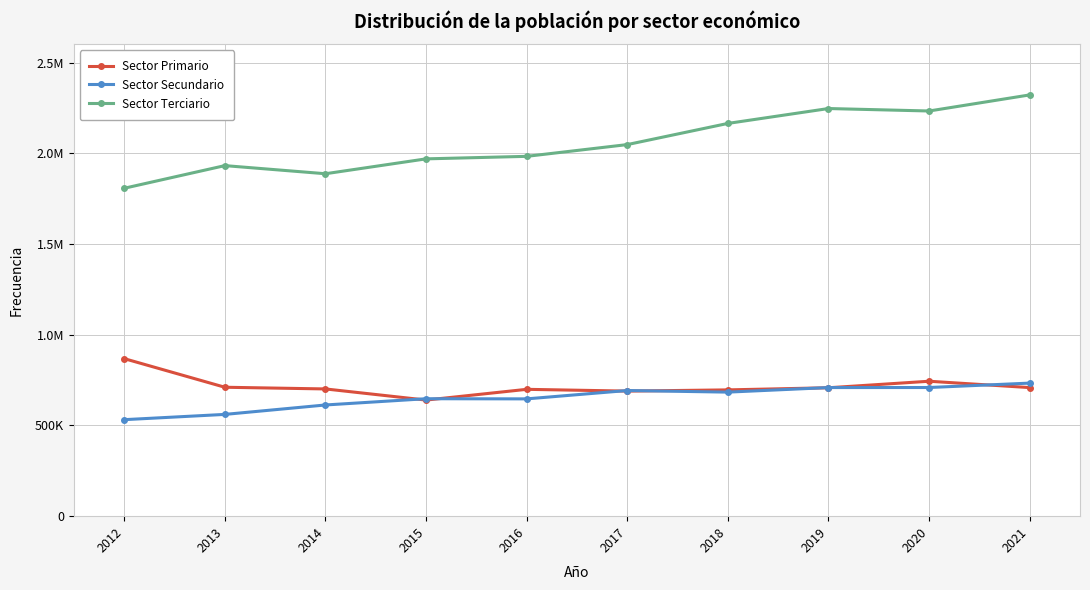

The Sector Terciario series shows 1043595 at 2020. True or false?

False